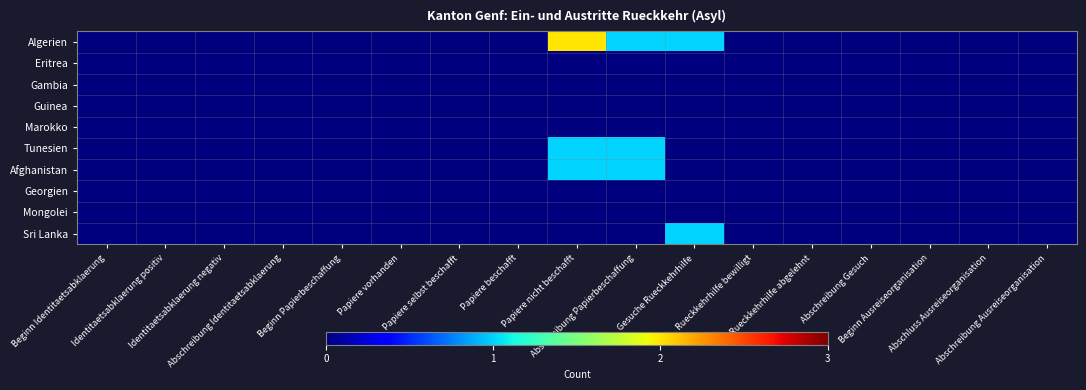

Reading left to right, what are all the values shown in this chart?

Algerien: Beginn Identitaetsabklaerung=0	Identitaetsabklaerung positiv=0	Identitaetsabklaerung negativ=0	Abschreibung Identitaetsabklaerung=0	Beginn Papierbeschaffung=0	Papiere vorhanden=0	Papiere selbst beschafft=0	Papiere beschafft=0	Papiere nicht beschafft=2	Abschreibung Papierbeschaffung=1	Gesuche Rueckkehrhilfe=1	Rueckkehrhilfe bewilligt=0	Rueckkehrhilfe abgelehnt=0	Abschreibung Gesuch=0	Beginn Ausreiseorganisation=0	Abschluss Ausreiseorganisation=0	Abschreibung Ausreiseorganisation=0
Eritrea: Beginn Identitaetsabklaerung=0	Identitaetsabklaerung positiv=0	Identitaetsabklaerung negativ=0	Abschreibung Identitaetsabklaerung=0	Beginn Papierbeschaffung=0	Papiere vorhanden=0	Papiere selbst beschafft=0	Papiere beschafft=0	Papiere nicht beschafft=0	Abschreibung Papierbeschaffung=0	Gesuche Rueckkehrhilfe=0	Rueckkehrhilfe bewilligt=0	Rueckkehrhilfe abgelehnt=0	Abschreibung Gesuch=0	Beginn Ausreiseorganisation=0	Abschluss Ausreiseorganisation=0	Abschreibung Ausreiseorganisation=0
Gambia: Beginn Identitaetsabklaerung=0	Identitaetsabklaerung positiv=0	Identitaetsabklaerung negativ=0	Abschreibung Identitaetsabklaerung=0	Beginn Papierbeschaffung=0	Papiere vorhanden=0	Papiere selbst beschafft=0	Papiere beschafft=0	Papiere nicht beschafft=0	Abschreibung Papierbeschaffung=0	Gesuche Rueckkehrhilfe=0	Rueckkehrhilfe bewilligt=0	Rueckkehrhilfe abgelehnt=0	Abschreibung Gesuch=0	Beginn Ausreiseorganisation=0	Abschluss Ausreiseorganisation=0	Abschreibung Ausreiseorganisation=0
Guinea: Beginn Identitaetsabklaerung=0	Identitaetsabklaerung positiv=0	Identitaetsabklaerung negativ=0	Abschreibung Identitaetsabklaerung=0	Beginn Papierbeschaffung=0	Papiere vorhanden=0	Papiere selbst beschafft=0	Papiere beschafft=0	Papiere nicht beschafft=0	Abschreibung Papierbeschaffung=0	Gesuche Rueckkehrhilfe=0	Rueckkehrhilfe bewilligt=0	Rueckkehrhilfe abgelehnt=0	Abschreibung Gesuch=0	Beginn Ausreiseorganisation=0	Abschluss Ausreiseorganisation=0	Abschreibung Ausreiseorganisation=0
Marokko: Beginn Identitaetsabklaerung=0	Identitaetsabklaerung positiv=0	Identitaetsabklaerung negativ=0	Abschreibung Identitaetsabklaerung=0	Beginn Papierbeschaffung=0	Papiere vorhanden=0	Papiere selbst beschafft=0	Papiere beschafft=0	Papiere nicht beschafft=0	Abschreibung Papierbeschaffung=0	Gesuche Rueckkehrhilfe=0	Rueckkehrhilfe bewilligt=0	Rueckkehrhilfe abgelehnt=0	Abschreibung Gesuch=0	Beginn Ausreiseorganisation=0	Abschluss Ausreiseorganisation=0	Abschreibung Ausreiseorganisation=0
Tunesien: Beginn Identitaetsabklaerung=0	Identitaetsabklaerung positiv=0	Identitaetsabklaerung negativ=0	Abschreibung Identitaetsabklaerung=0	Beginn Papierbeschaffung=0	Papiere vorhanden=0	Papiere selbst beschafft=0	Papiere beschafft=0	Papiere nicht beschafft=1	Abschreibung Papierbeschaffung=1	Gesuche Rueckkehrhilfe=0	Rueckkehrhilfe bewilligt=0	Rueckkehrhilfe abgelehnt=0	Abschreibung Gesuch=0	Beginn Ausreiseorganisation=0	Abschluss Ausreiseorganisation=0	Abschreibung Ausreiseorganisation=0
Afghanistan: Beginn Identitaetsabklaerung=0	Identitaetsabklaerung positiv=0	Identitaetsabklaerung negativ=0	Abschreibung Identitaetsabklaerung=0	Beginn Papierbeschaffung=0	Papiere vorhanden=0	Papiere selbst beschafft=0	Papiere beschafft=0	Papiere nicht beschafft=1	Abschreibung Papierbeschaffung=1	Gesuche Rueckkehrhilfe=0	Rueckkehrhilfe bewilligt=0	Rueckkehrhilfe abgelehnt=0	Abschreibung Gesuch=0	Beginn Ausreiseorganisation=0	Abschluss Ausreiseorganisation=0	Abschreibung Ausreiseorganisation=0
Georgien: Beginn Identitaetsabklaerung=0	Identitaetsabklaerung positiv=0	Identitaetsabklaerung negativ=0	Abschreibung Identitaetsabklaerung=0	Beginn Papierbeschaffung=0	Papiere vorhanden=0	Papiere selbst beschafft=0	Papiere beschafft=0	Papiere nicht beschafft=0	Abschreibung Papierbeschaffung=0	Gesuche Rueckkehrhilfe=0	Rueckkehrhilfe bewilligt=0	Rueckkehrhilfe abgelehnt=0	Abschreibung Gesuch=0	Beginn Ausreiseorganisation=0	Abschluss Ausreiseorganisation=0	Abschreibung Ausreiseorganisation=0
Mongolei: Beginn Identitaetsabklaerung=0	Identitaetsabklaerung positiv=0	Identitaetsabklaerung negativ=0	Abschreibung Identitaetsabklaerung=0	Beginn Papierbeschaffung=0	Papiere vorhanden=0	Papiere selbst beschafft=0	Papiere beschafft=0	Papiere nicht beschafft=0	Abschreibung Papierbeschaffung=0	Gesuche Rueckkehrhilfe=0	Rueckkehrhilfe bewilligt=0	Rueckkehrhilfe abgelehnt=0	Abschreibung Gesuch=0	Beginn Ausreiseorganisation=0	Abschluss Ausreiseorganisation=0	Abschreibung Ausreiseorganisation=0
Sri Lanka: Beginn Identitaetsabklaerung=0	Identitaetsabklaerung positiv=0	Identitaetsabklaerung negativ=0	Abschreibung Identitaetsabklaerung=0	Beginn Papierbeschaffung=0	Papiere vorhanden=0	Papiere selbst beschafft=0	Papiere beschafft=0	Papiere nicht beschafft=0	Abschreibung Papierbeschaffung=0	Gesuche Rueckkehrhilfe=1	Rueckkehrhilfe bewilligt=0	Rueckkehrhilfe abgelehnt=0	Abschreibung Gesuch=0	Beginn Ausreiseorganisation=0	Abschluss Ausreiseorganisation=0	Abschreibung Ausreiseorganisation=0